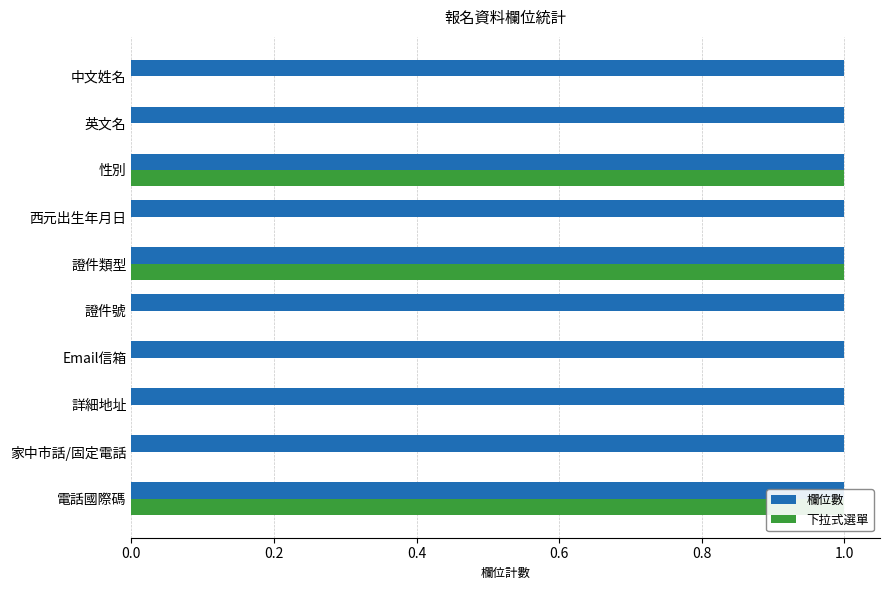

Which series has the widest spread of values?

下拉式選單